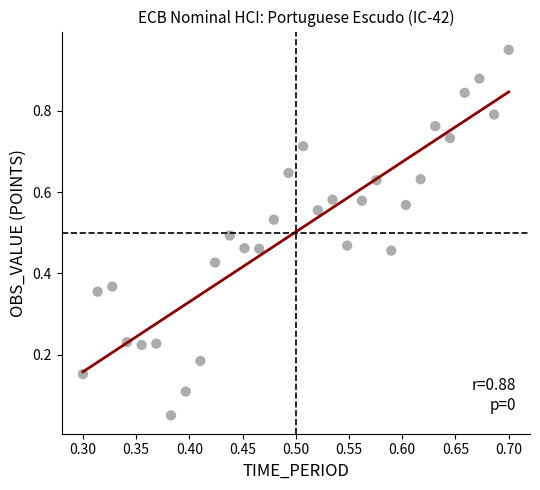

Count the number of points in this scatter plot.

30